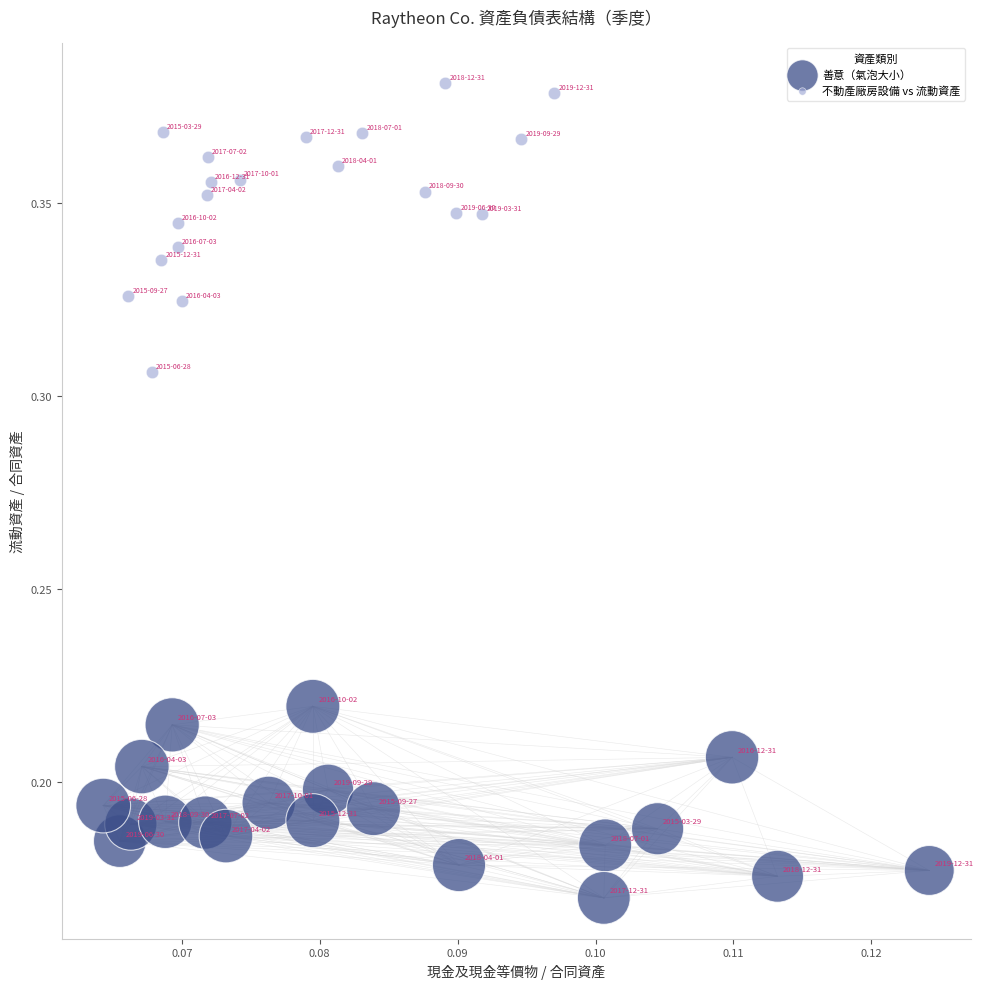

Which series has the widest spread of Y values?

不動產廠房設備 vs 流動資產